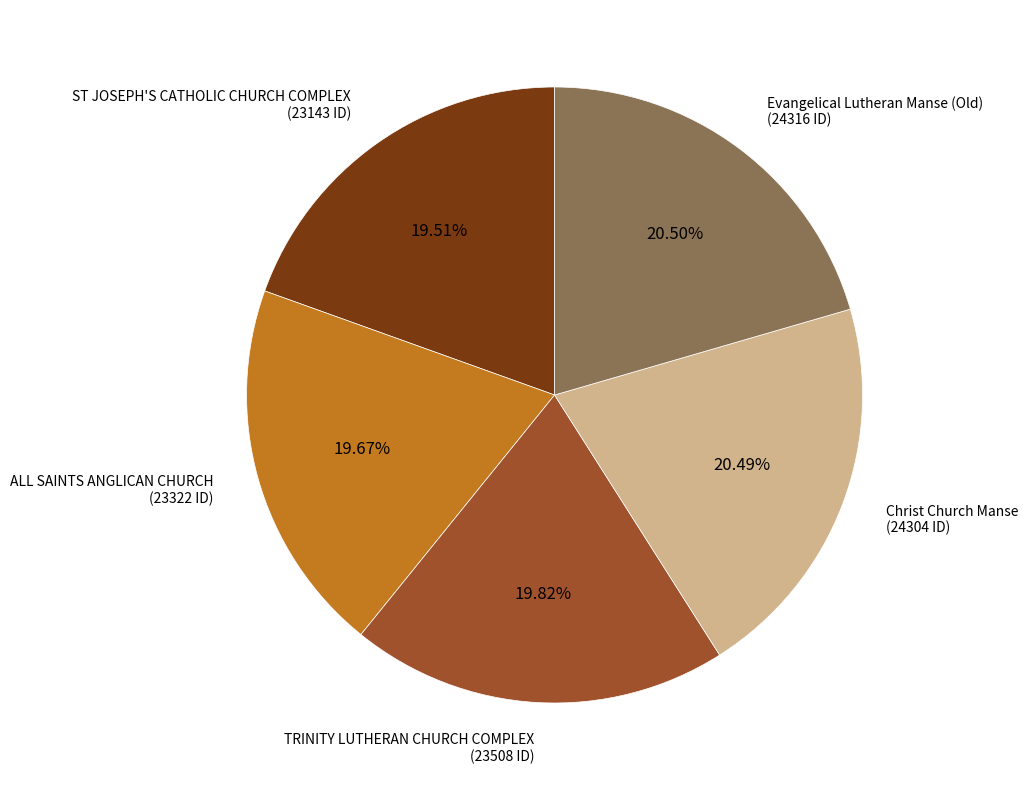

Is there any slice that represents more than half of the pie?

No